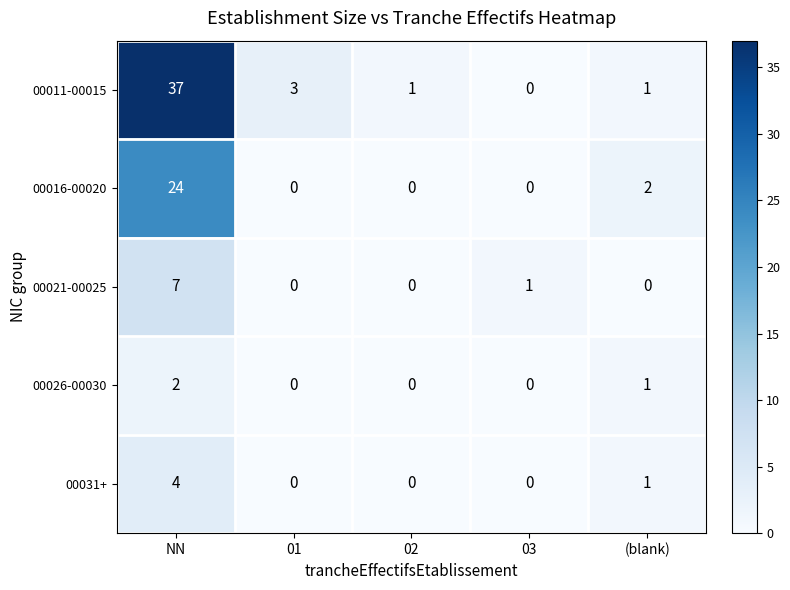

Between NN and 03, which series saw the biggest shift?

00011-00015